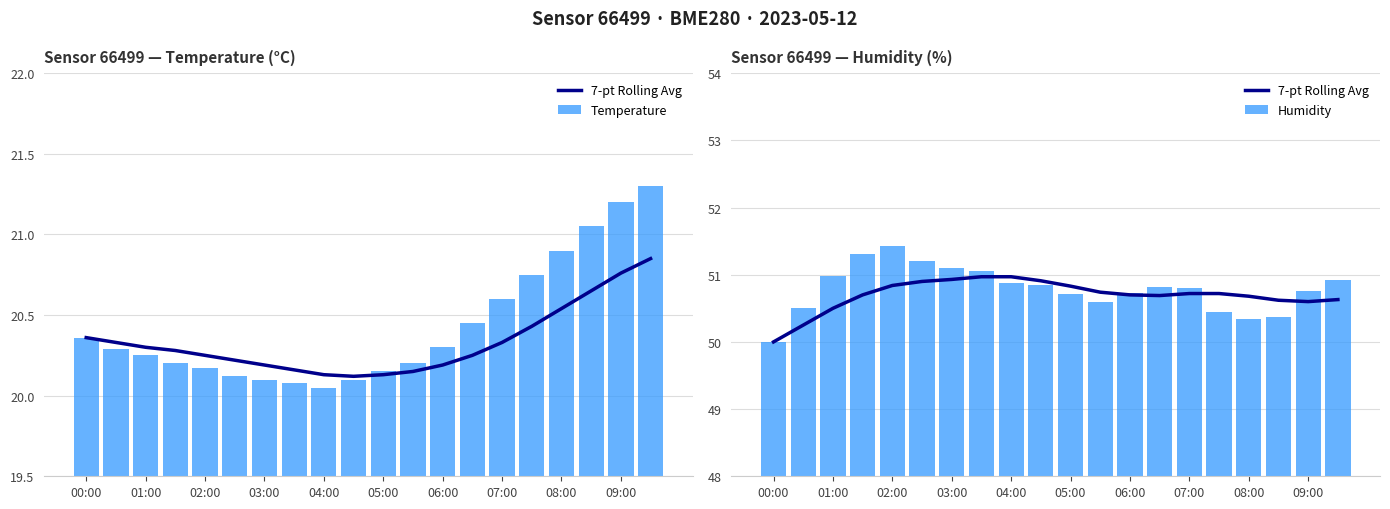

What is the sum of all Humidity values?

1015.8